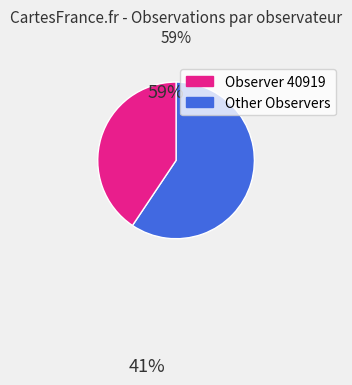

Does any single category account for the majority?

Yes